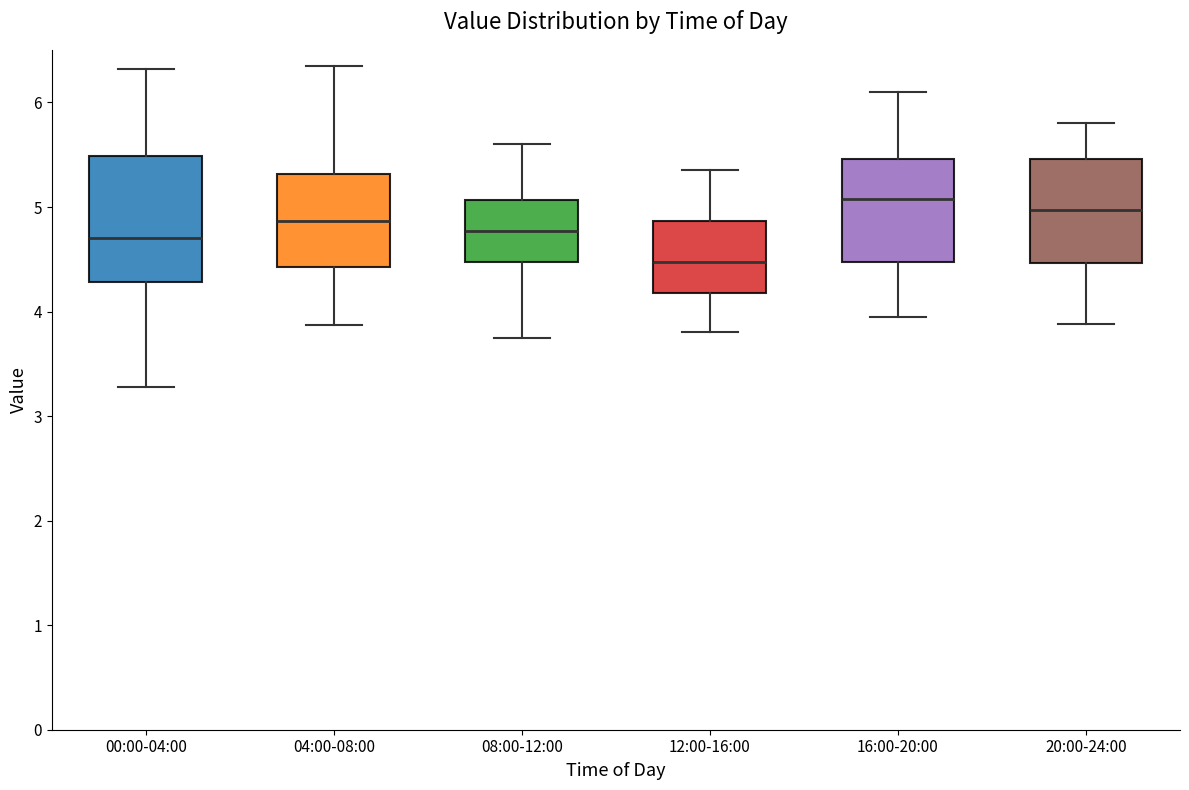

Reading left to right, transcribe this box plot: for each box, give where its median line is, the range the box spans, and where its two whiskers end, as read against the y-axis. The values are not printed on the chart, so give them approximately, as read against the axis.

00:00-04:00: median 4.7, box 4.3 to 5.5, whiskers 3.3 to 6.3
04:00-08:00: median 4.9, box 4.4 to 5.3, whiskers 3.9 to 6.4
08:00-12:00: median 4.8, box 4.5 to 5.1, whiskers 3.8 to 5.6
12:00-16:00: median 4.5, box 4.2 to 4.9, whiskers 3.8 to 5.4
16:00-20:00: median 5.1, box 4.5 to 5.5, whiskers 4.0 to 6.1
20:00-24:00: median 5.0, box 4.5 to 5.5, whiskers 3.9 to 5.8